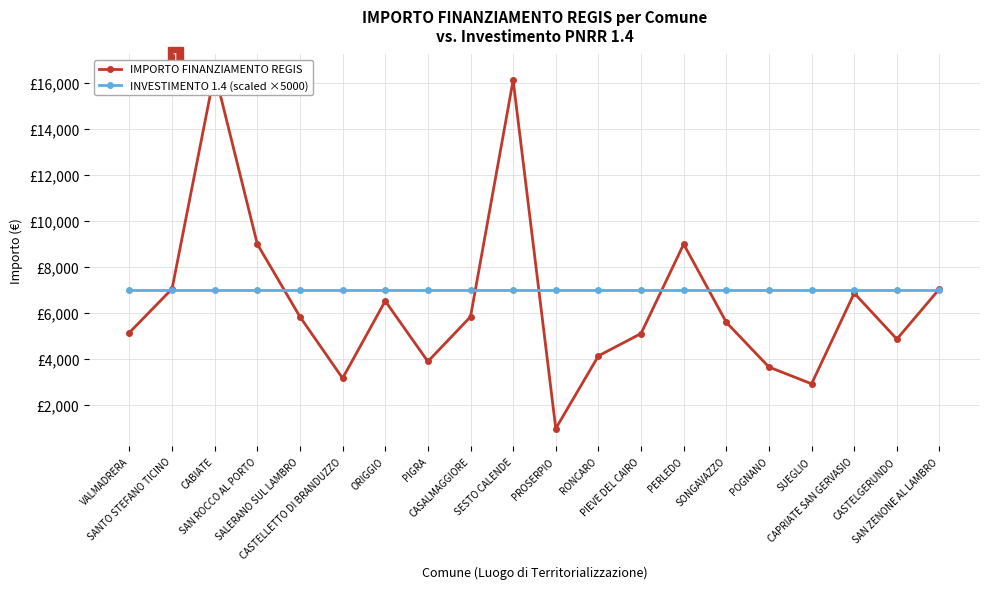

Reading left to right, list all the values displayed in this chart.

IMPORTO FINANZIAMENTO REGIS: 5145	7047	16464	8991	5832	3159	6517	3888	5831	16121	972	4131	5103	8991	5589	3645	2916	6860	4860	7047
INVESTIMENTO 1.4 (scaled ×5000): 7000	7000	7000	7000	7000	7000	7000	7000	7000	7000	7000	7000	7000	7000	7000	7000	7000	7000	7000	7000